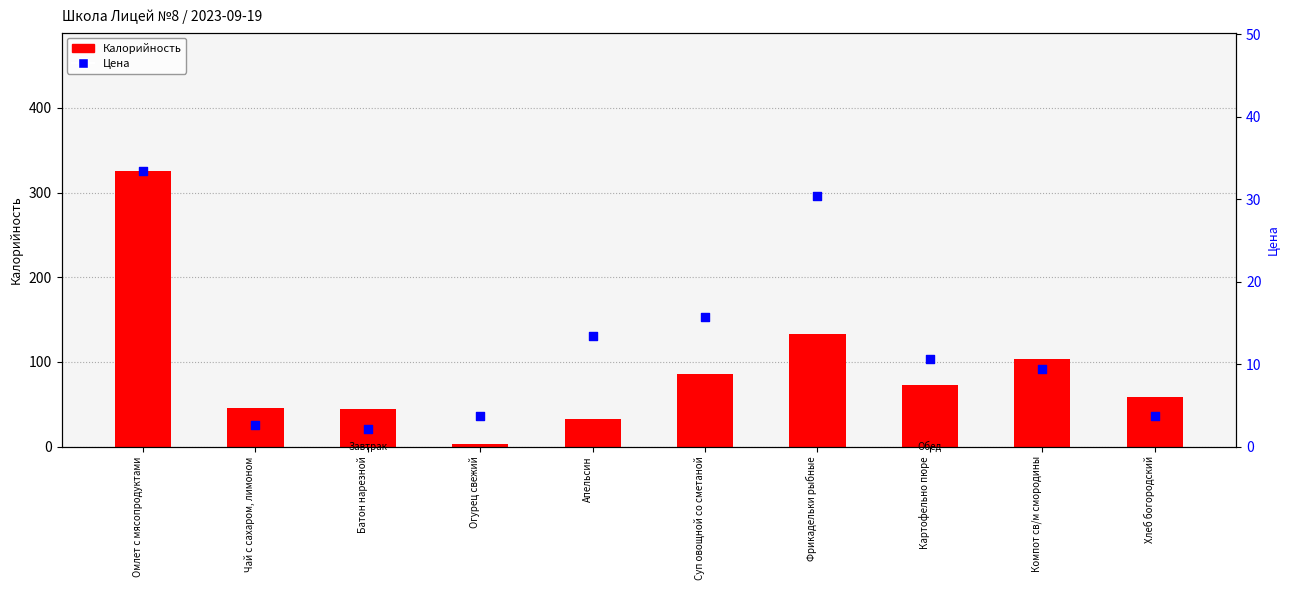

At which category is the sum across all series the highest?

Омлет с мясопродуктами